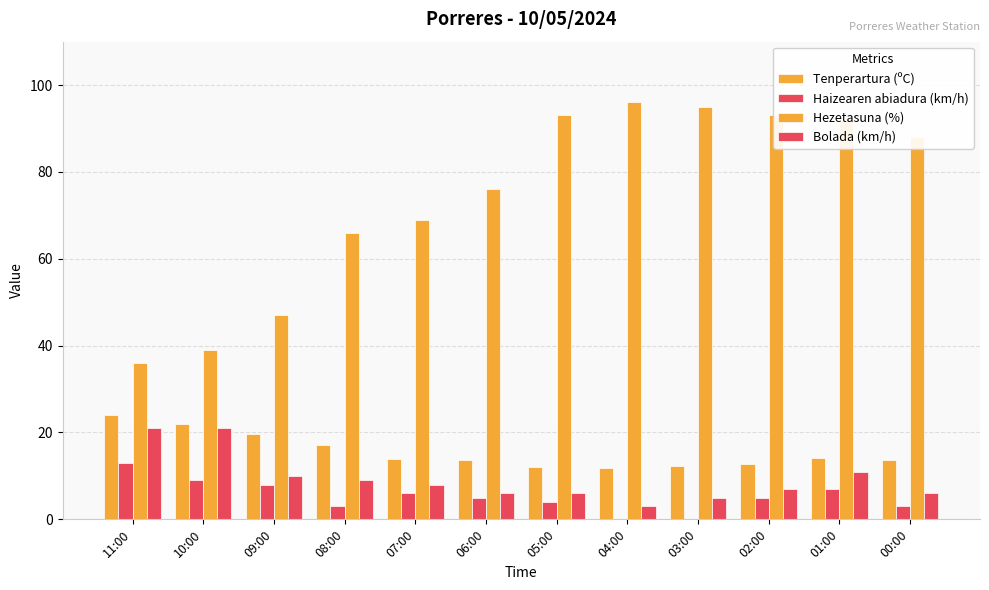

How many data points does each series have?

12